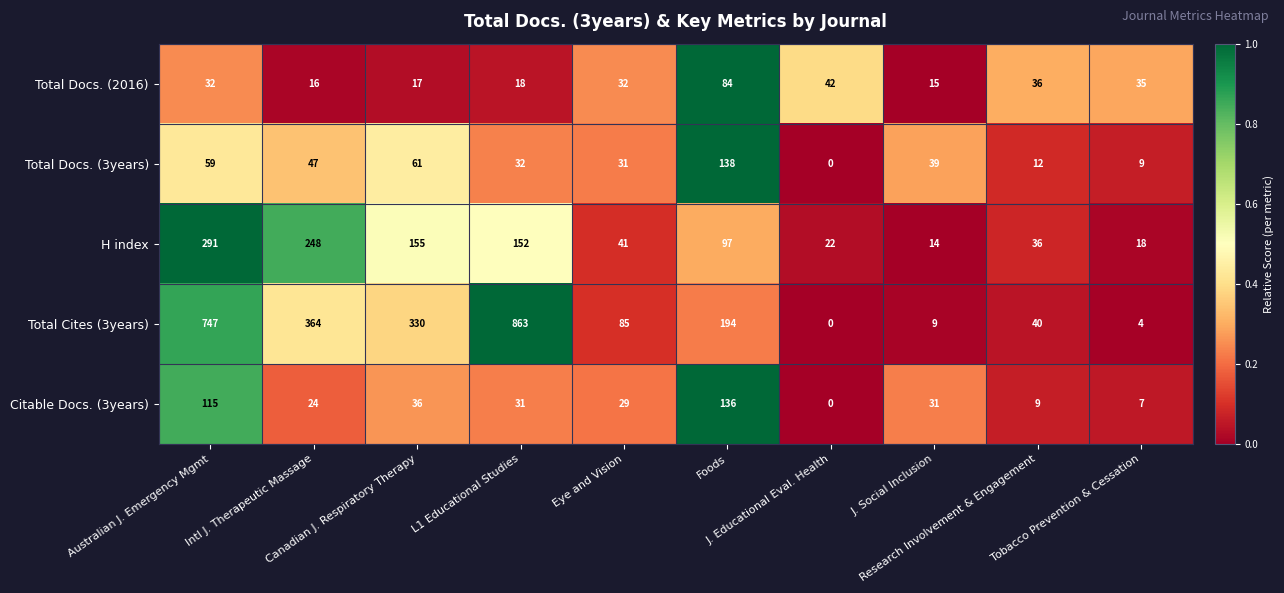

At how many categories does at least one series exceed 0?

10